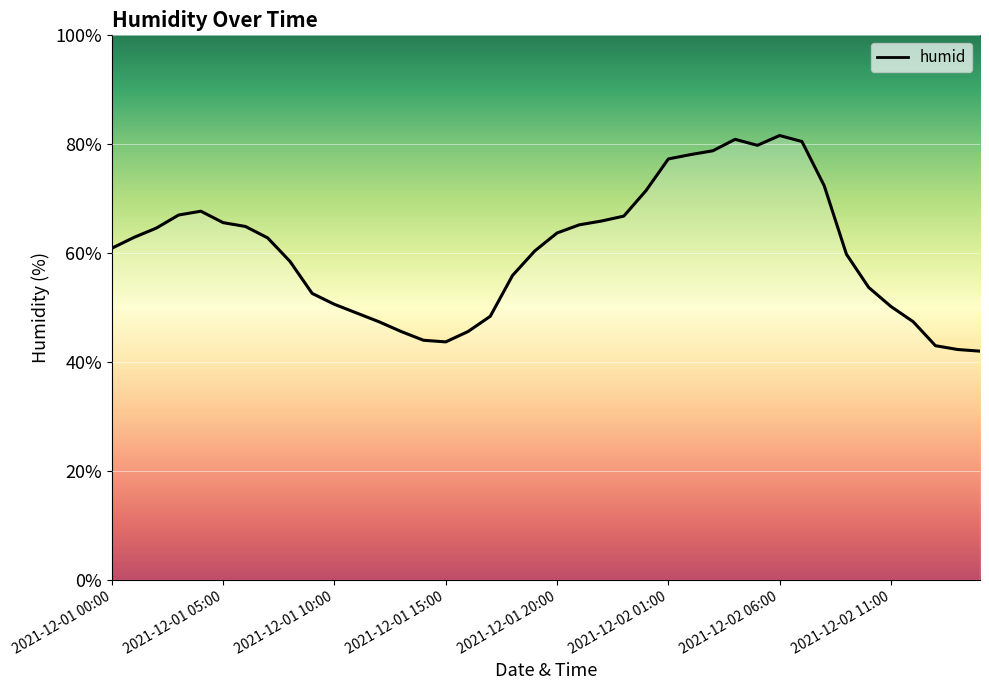

Rank the categories by value from highest to lowest.

2021-12-02 06:00, 2021-12-02 04:00, 2021-12-02 07:00, 2021-12-02 05:00, 2021-12-02 03:00, 2021-12-02 02:00, 2021-12-02 01:00, 2021-12-02 08:00, 2021-12-02 00:00, 2021-12-01 04:00, 2021-12-01 03:00, 2021-12-01 23:00, 2021-12-01 22:00, 2021-12-01 05:00, 2021-12-01 21:00, 2021-12-01 06:00, 2021-12-01 02:00, 2021-12-01 20:00, 2021-12-01 01:00, 2021-12-01 07:00, 2021-12-01 00:00, 2021-12-01 19:00, 2021-12-02 09:00, 2021-12-01 08:00, 2021-12-01 18:00, 2021-12-02 10:00, 2021-12-01 09:00, 2021-12-01 10:00, 2021-12-02 11:00, 2021-12-01 11:00, 2021-12-01 17:00, 2021-12-01 12:00, 2021-12-02 12:00, 2021-12-01 13:00, 2021-12-01 16:00, 2021-12-01 14:00, 2021-12-01 15:00, 2021-12-02 13:00, 2021-12-02 14:00, 2021-12-02 15:00